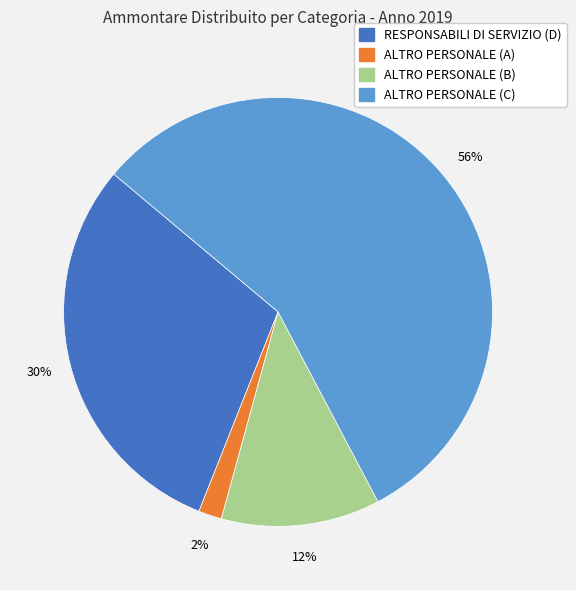

True or false: ALTRO PERSONALE (B) accounts for 1% of the total.

False